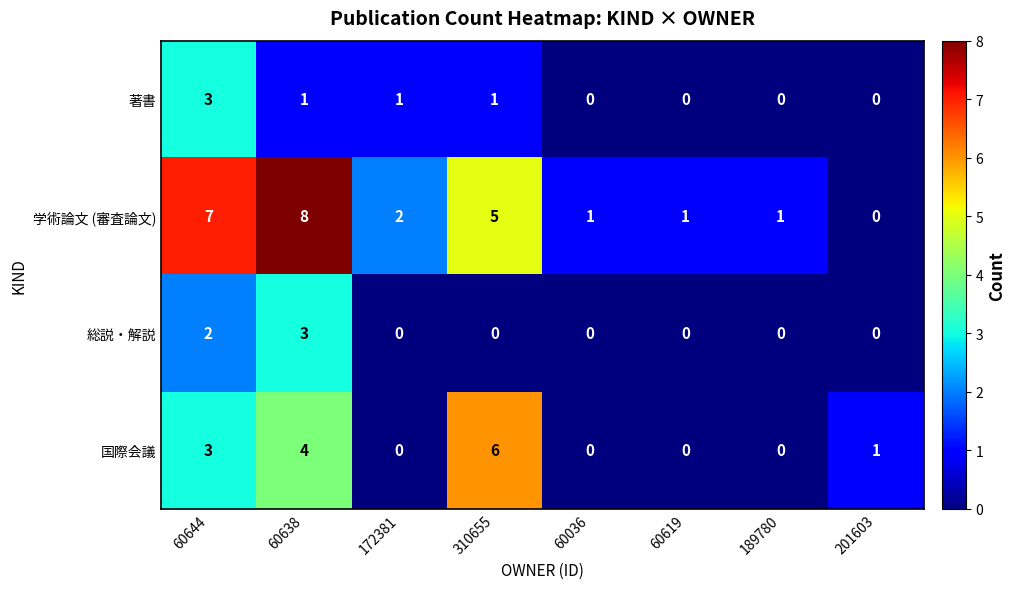

What is the difference between the maximum and minimum values in the 著書 series?

3